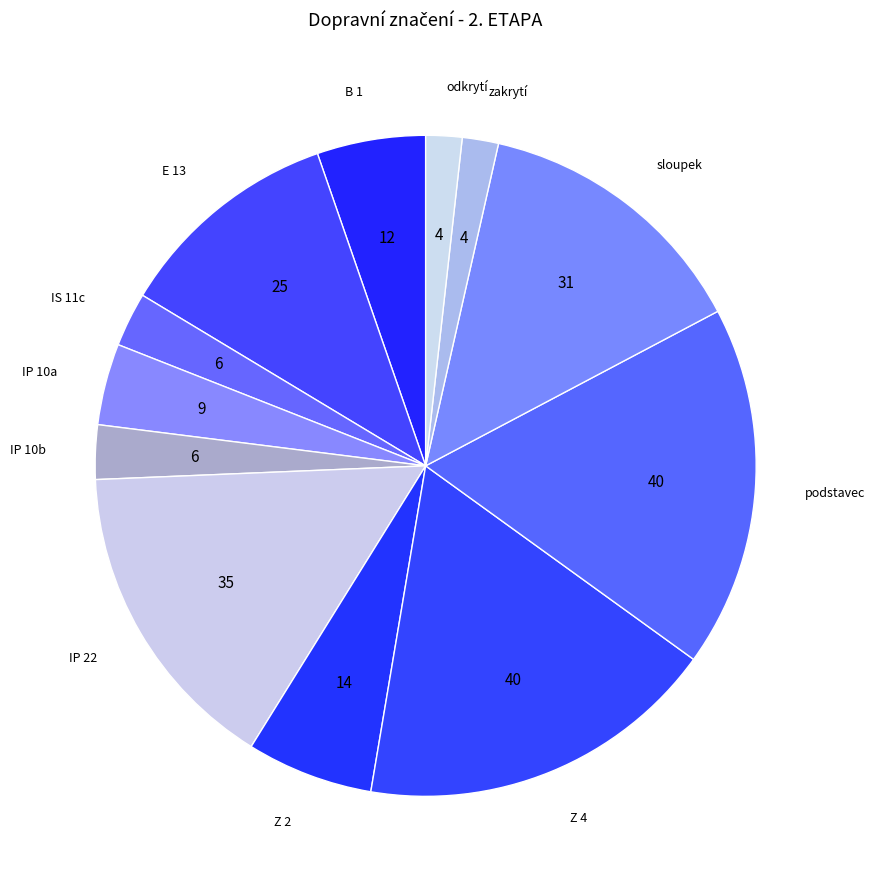

Approximately how many times larger is the value at IP 22 compared to Z 2?

2.5